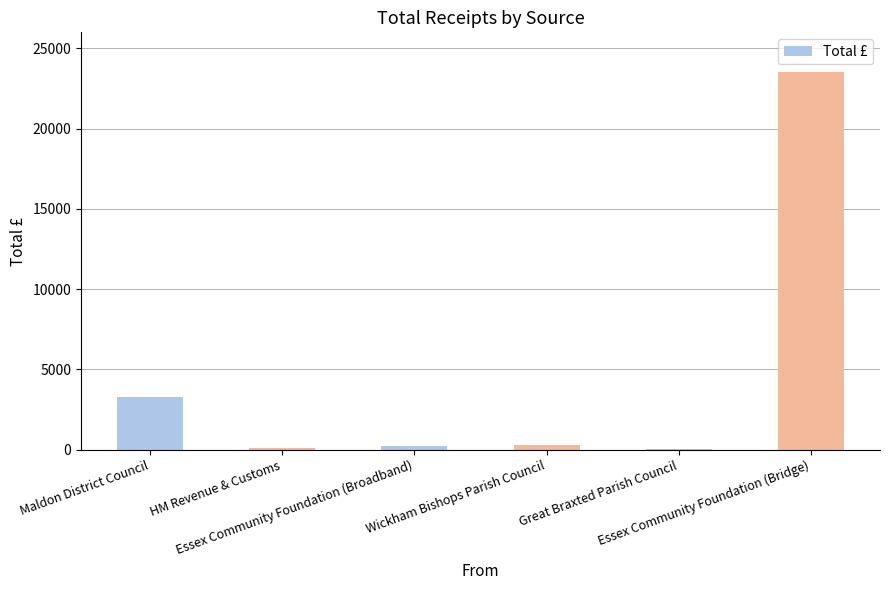

What is the sum of all values?

27474.7